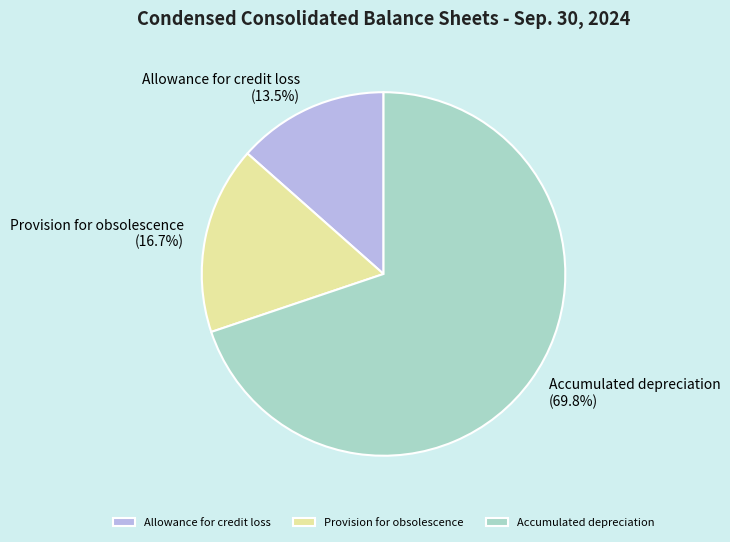

To the nearest percent, what is the difference between the largest and smallest slice percentages?

56%